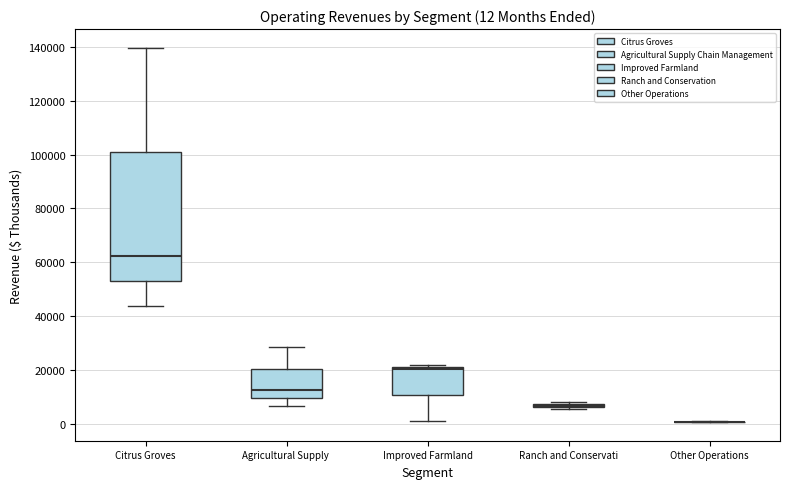

Which box is the tallest, from its lower edge to its upper edge?

Citrus Groves